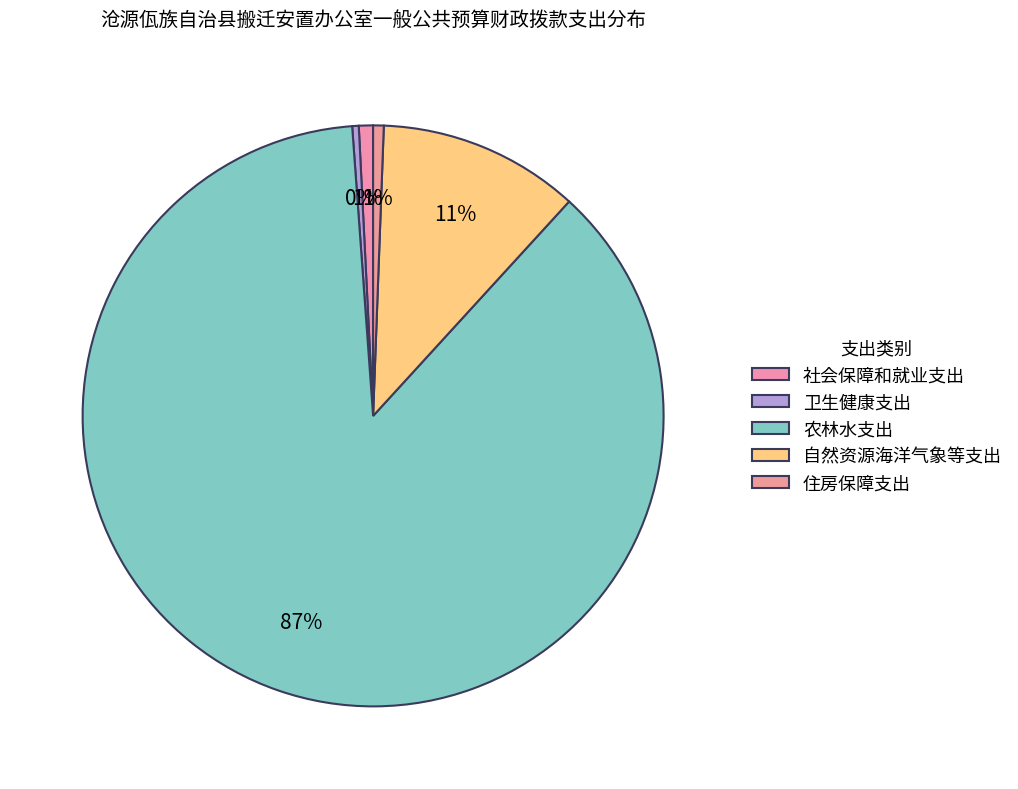

Approximately how many times larger is the value at 农林水支出 compared to 社会保障和就业支出?

110.5